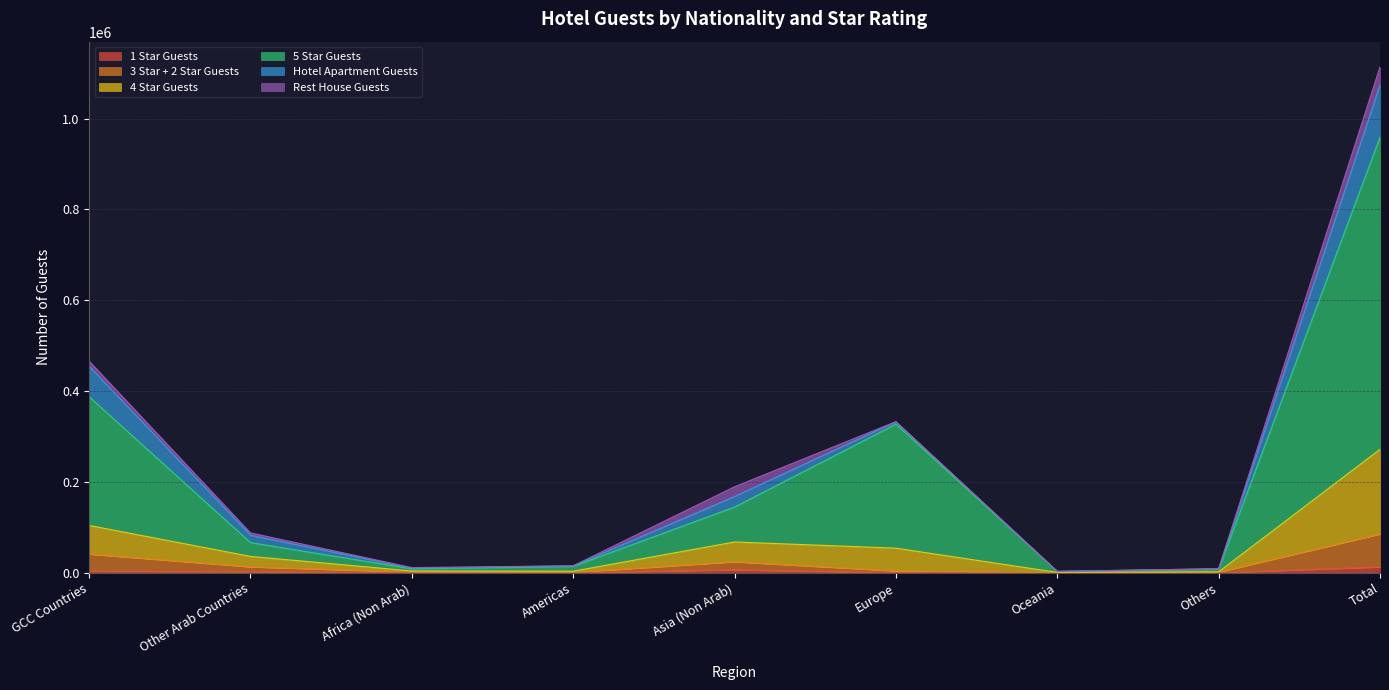

What are all the series names shown in the legend?

1 Star Guests, 3 Star + 2 Star Guests, 4 Star Guests, 5 Star Guests, Hotel Apartment Guests, Rest House Guests